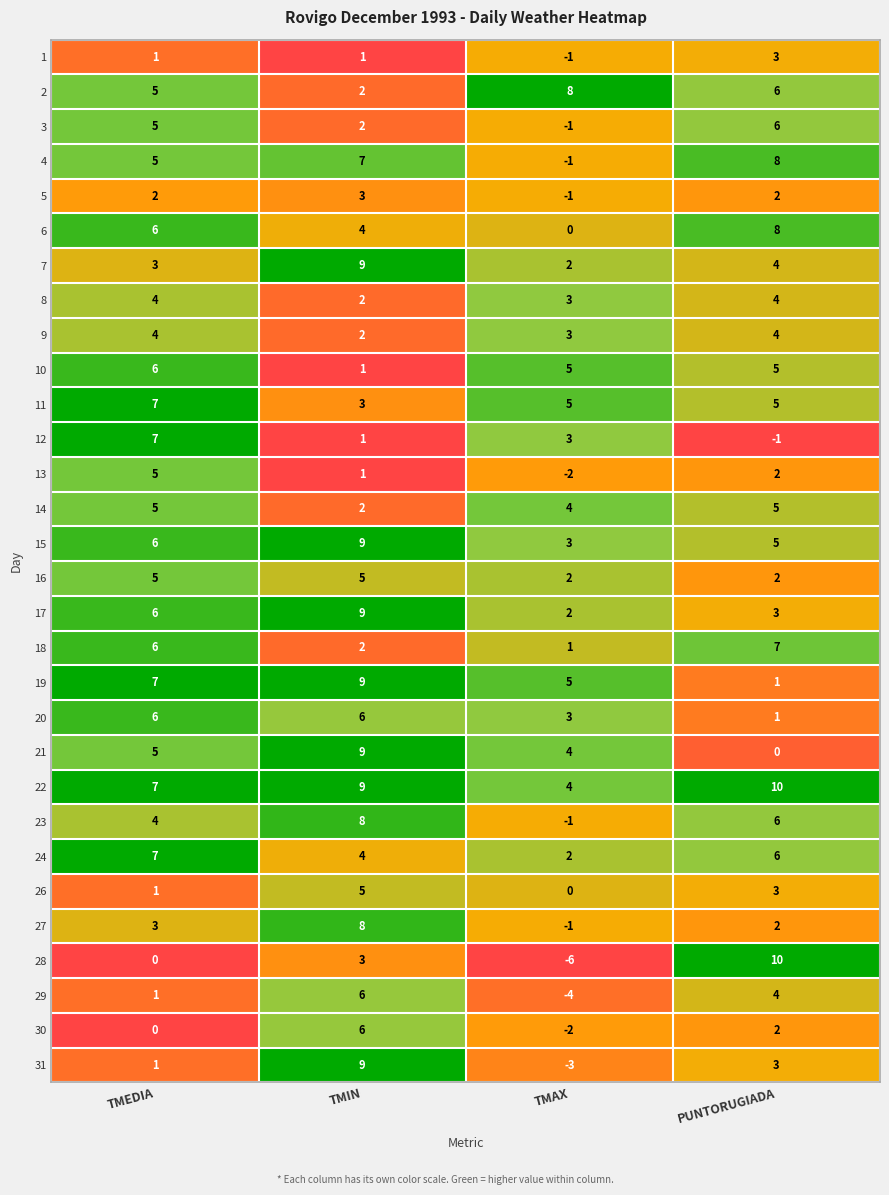

Is it true that 5 equals 5 at TMIN?

False